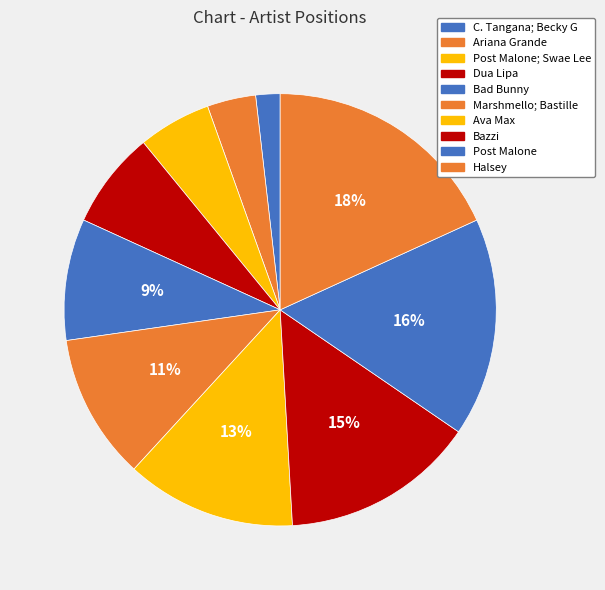

Count the number of slices in the pie.

10